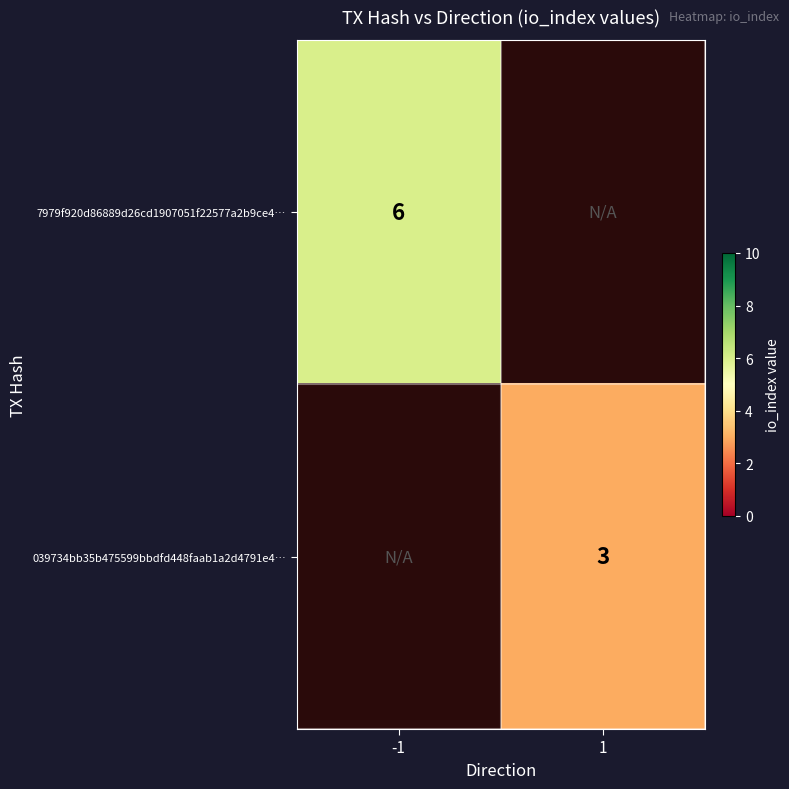

Is it true that 7979f920d86889d26cd1907051f22577a2b9ce4… equals 10 at -1?

False